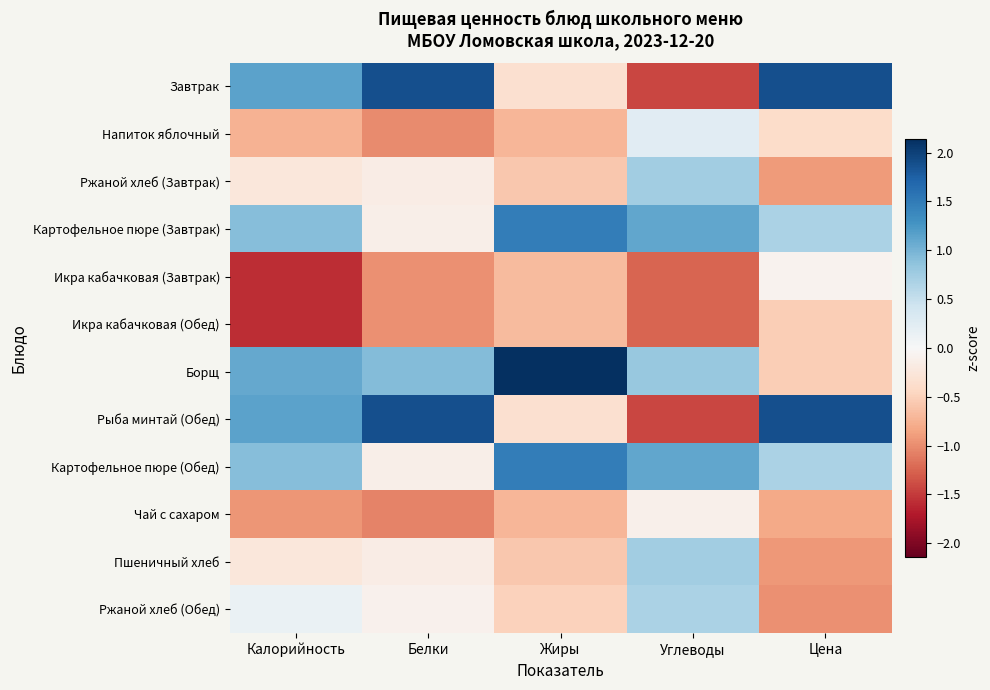

Reading left to right, list all the values displayed in this chart.

Завтрак: Калорийность=1.1	Белки=1.9	Жиры=-0.3	Углеводы=-1.4	Цена=1.9
Напиток яблочный: Калорийность=-0.8	Белки=-1.0	Жиры=-0.7	Углеводы=0.2	Цена=-0.4
Ржаной хлеб (Завтрак): Калорийность=-0.2	Белки=-0.2	Жиры=-0.6	Углеводы=0.7	Цена=-0.9
Картофельное пюре (Завтрак): Калорийность=0.9	Белки=-0.1	Жиры=1.5	Углеводы=1.1	Цена=0.7
Икра кабачковая (Завтрак): Калорийность=-1.6	Белки=-1.0	Жиры=-0.7	Углеводы=-1.2	Цена=-0.1
Икра кабачковая (Обед): Калорийность=-1.6	Белки=-1.0	Жиры=-0.7	Углеводы=-1.2	Цена=-0.5
Борщ: Калорийность=1.1	Белки=0.9	Жиры=2.1	Углеводы=0.8	Цена=-0.5
Рыба минтай (Обед): Калорийность=1.1	Белки=1.9	Жиры=-0.3	Углеводы=-1.4	Цена=1.9
Картофельное пюре (Обед): Калорийность=0.9	Белки=-0.1	Жиры=1.5	Углеводы=1.1	Цена=0.7
Чай с сахаром: Калорийность=-0.9	Белки=-1.1	Жиры=-0.7	Углеводы=-0.1	Цена=-0.8
Пшеничный хлеб: Калорийность=-0.2	Белки=-0.2	Жиры=-0.6	Углеводы=0.7	Цена=-0.9
Ржаной хлеб (Обед): Калорийность=0.1	Белки=-0.1	Жиры=-0.5	Углеводы=0.7	Цена=-1.0